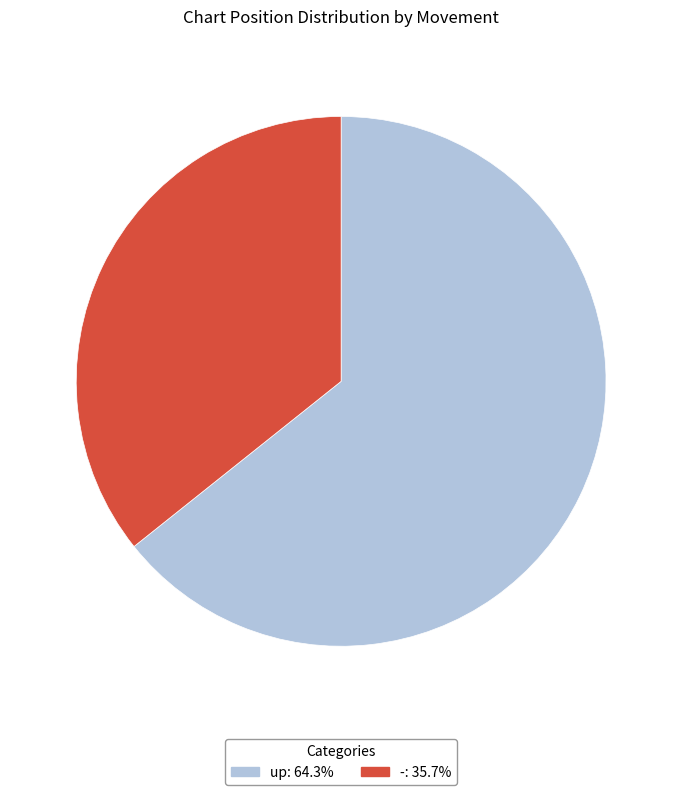

Count the number of slices in the pie.

2